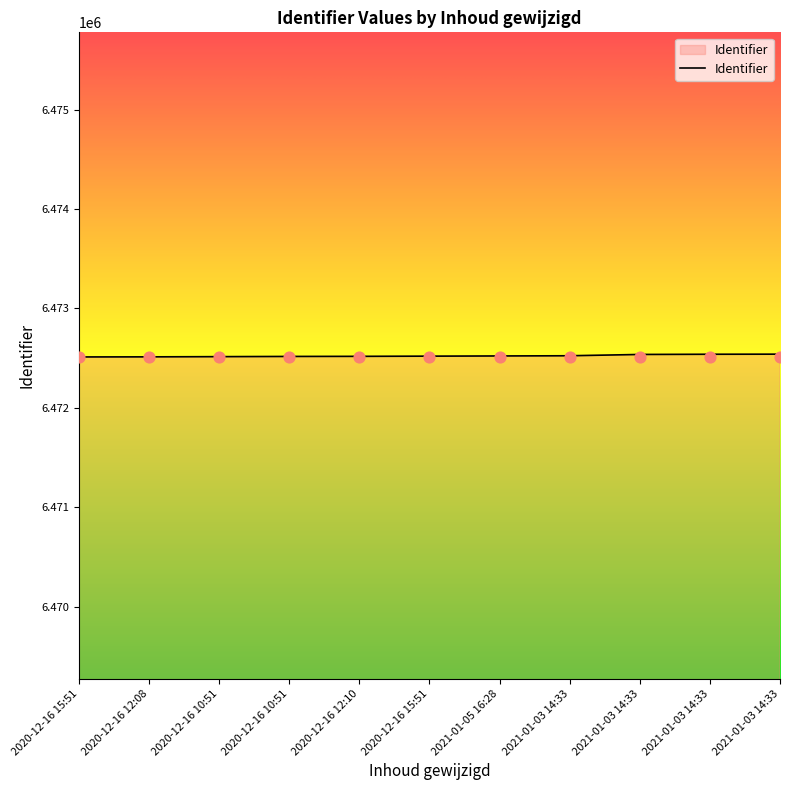

Approximately how many times larger is the value at 2021-01-05 16:28 compared to 2021-01-03 14:33?

1.0